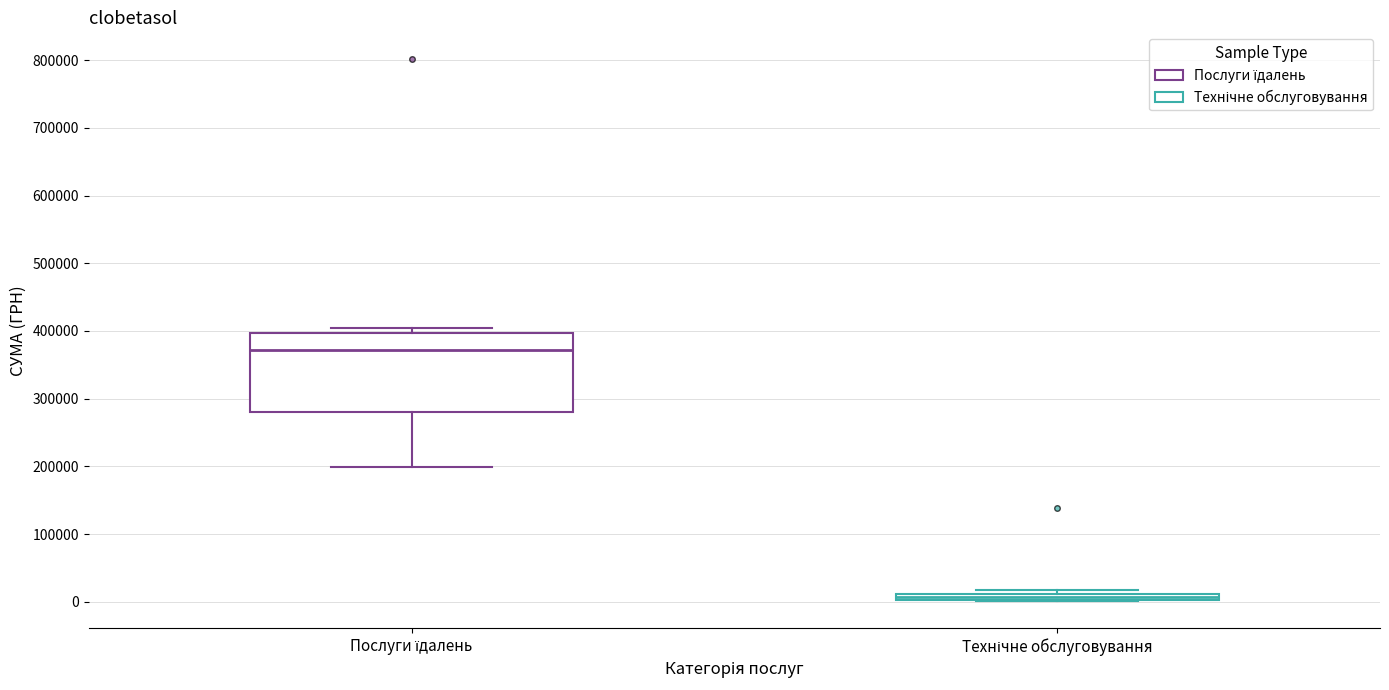

Where is the upper edge of the box for Послуги їдалень on the y-axis? The values are not printed on the chart, so give them approximately, as read against the axis.

400000